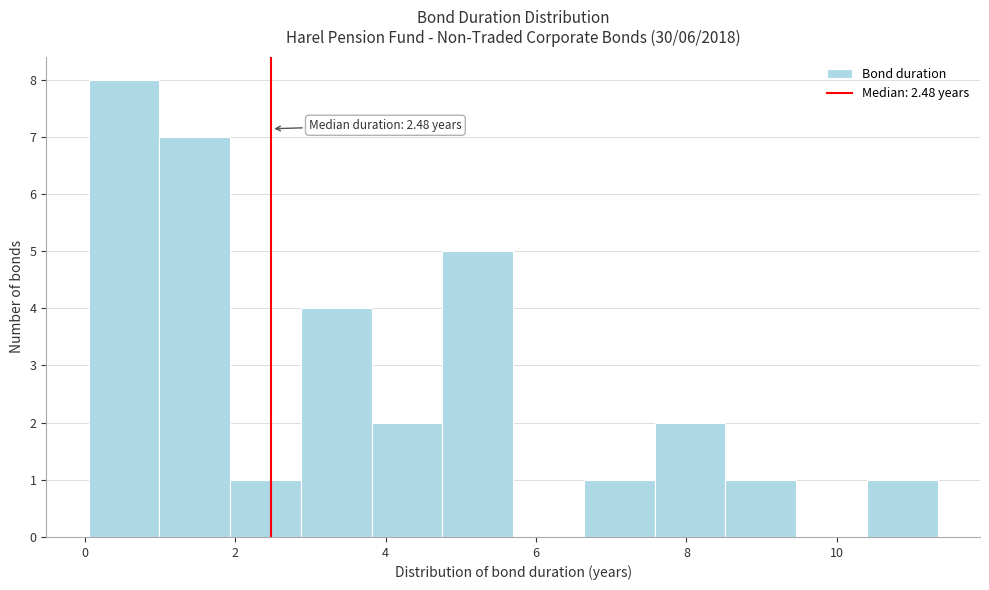

Over which range of the x-axis is the bar tallest?

0.0 to 1.0